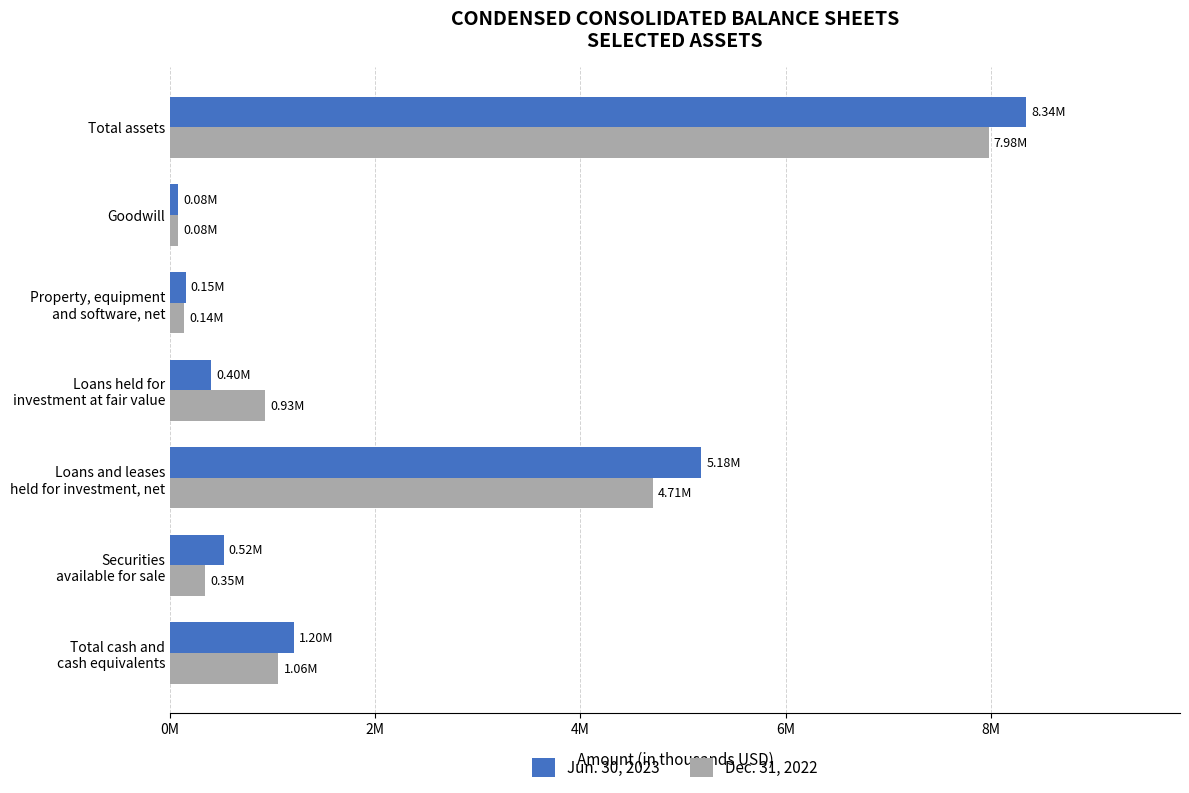

What are all the series names shown in the legend?

Jun. 30, 2023, Dec. 31, 2022